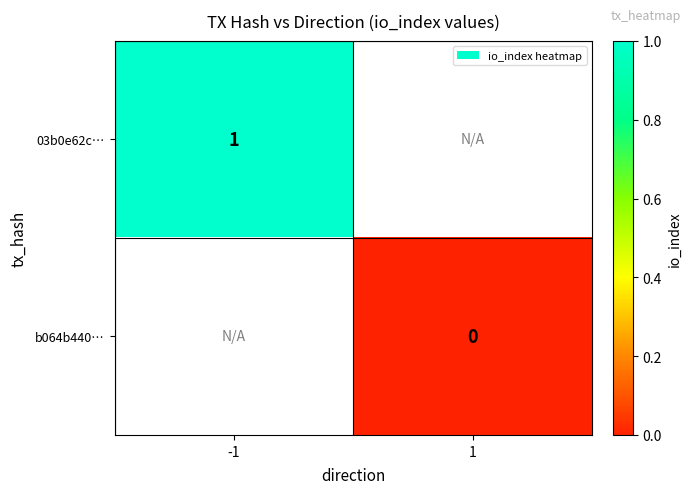

The 03b0e62c… series shows 1 at -1. True or false?

True